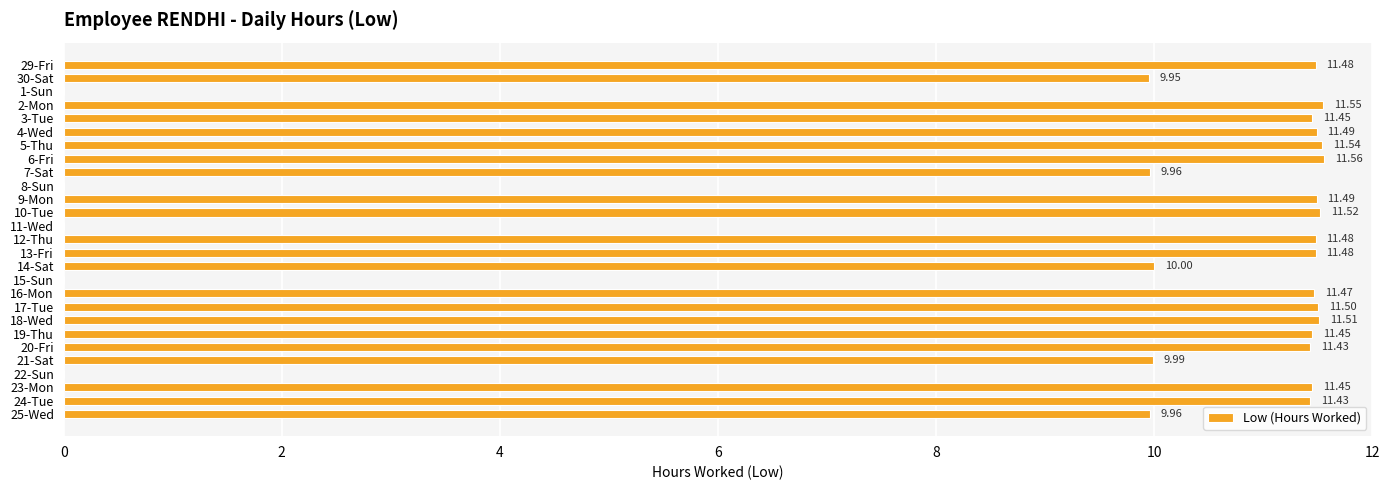

Between 4-Wed and 12-Thu, which is larger?

4-Wed